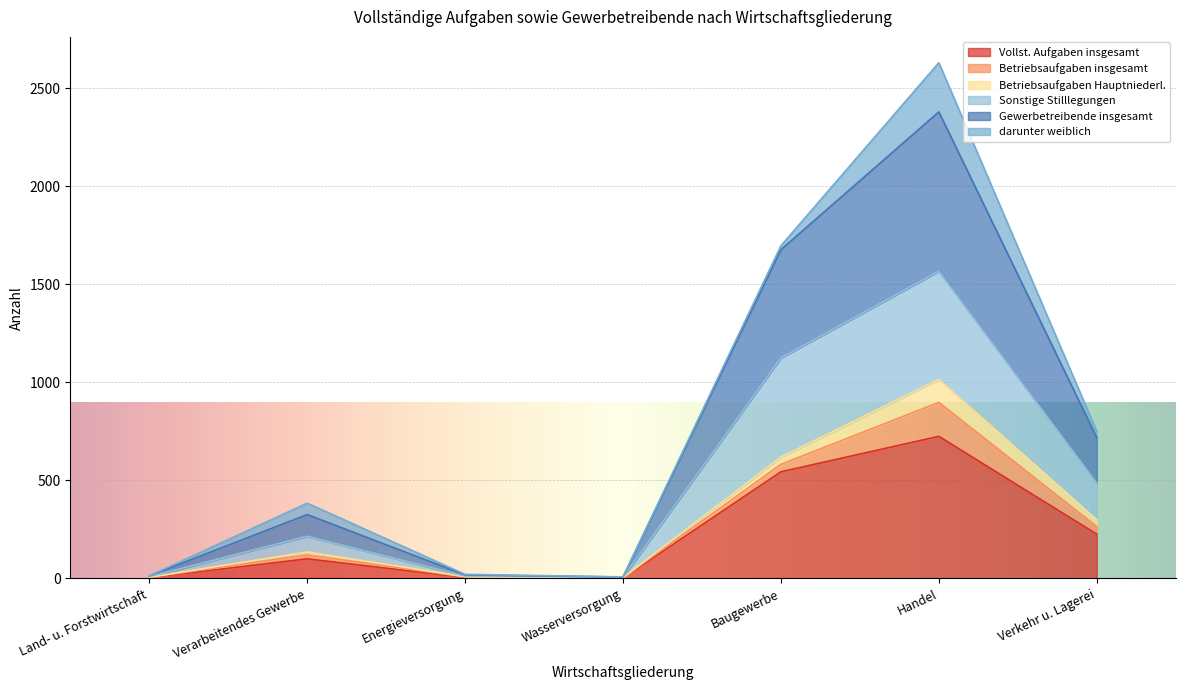

What is the highest value of the Vollst. Aufgaben insgesamt series?

725